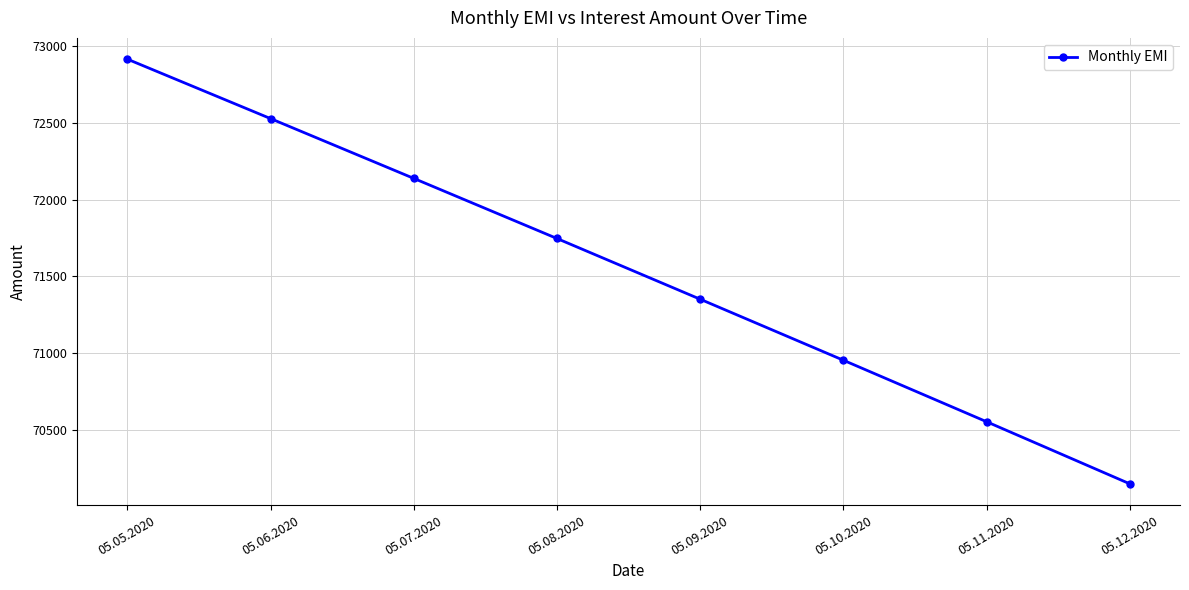

List the labels in order of value, largest first.

05.05.2020, 05.06.2020, 05.07.2020, 05.08.2020, 05.09.2020, 05.10.2020, 05.11.2020, 05.12.2020